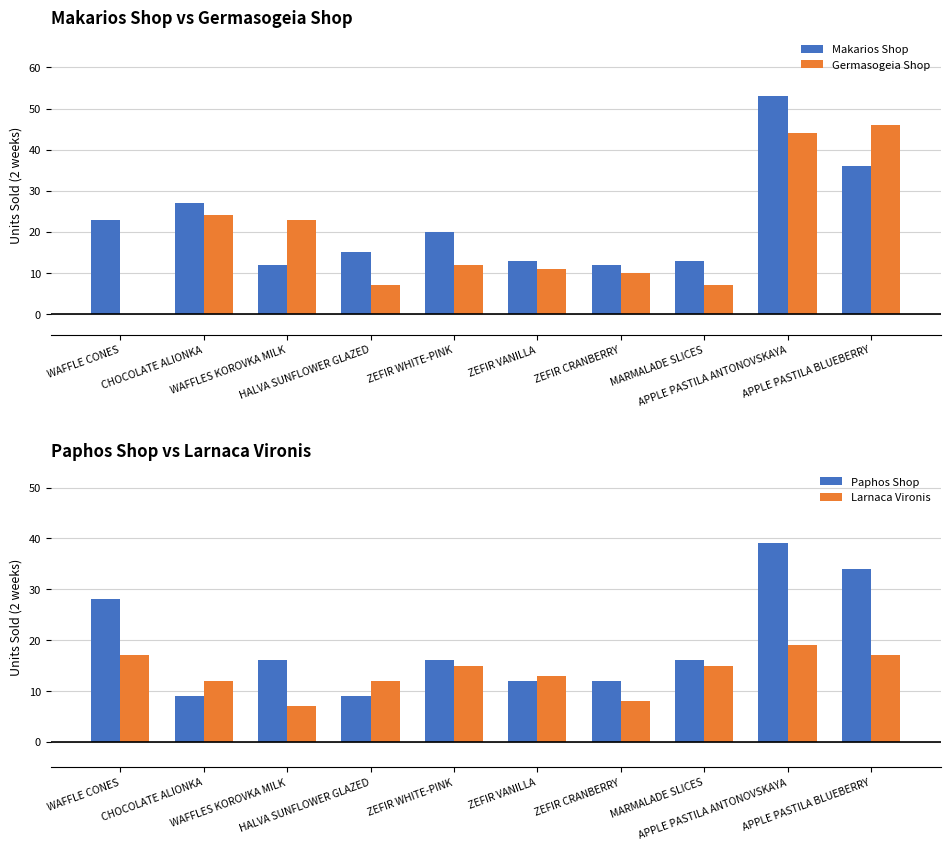

Reading left to right, extract all data points from this chart.

Makarios Shop: WAFFLE CONES=23	CHOCOLATE ALIONKA=27	WAFFLES KOROVKA MILK=12	HALVA SUNFLOWER GLAZED=15	ZEFIR WHITE-PINK=20	ZEFIR VANILLA=13	ZEFIR CRANBERRY=12	MARMALADE SLICES=13	APPLE PASTILA ANTONOVSKAYA=53	APPLE PASTILA BLUEBERRY=36
Germasogeia Shop: WAFFLE CONES=0	CHOCOLATE ALIONKA=24	WAFFLES KOROVKA MILK=23	HALVA SUNFLOWER GLAZED=7	ZEFIR WHITE-PINK=12	ZEFIR VANILLA=11	ZEFIR CRANBERRY=10	MARMALADE SLICES=7	APPLE PASTILA ANTONOVSKAYA=44	APPLE PASTILA BLUEBERRY=46
Paphos Shop: WAFFLE CONES=28	CHOCOLATE ALIONKA=9	WAFFLES KOROVKA MILK=16	HALVA SUNFLOWER GLAZED=9	ZEFIR WHITE-PINK=16	ZEFIR VANILLA=12	ZEFIR CRANBERRY=12	MARMALADE SLICES=16	APPLE PASTILA ANTONOVSKAYA=39	APPLE PASTILA BLUEBERRY=34
Larnaca Vironis: WAFFLE CONES=17	CHOCOLATE ALIONKA=12	WAFFLES KOROVKA MILK=7	HALVA SUNFLOWER GLAZED=12	ZEFIR WHITE-PINK=15	ZEFIR VANILLA=13	ZEFIR CRANBERRY=8	MARMALADE SLICES=15	APPLE PASTILA ANTONOVSKAYA=19	APPLE PASTILA BLUEBERRY=17